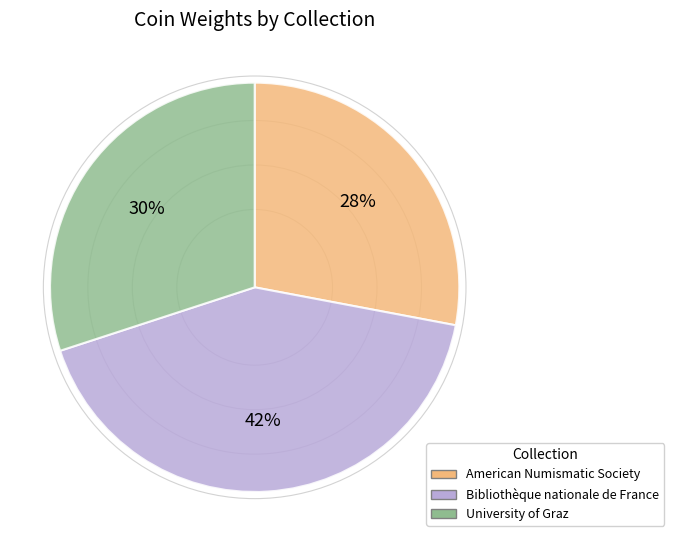

Does Bibliothèque nationale de France represent more than half of the total?

No